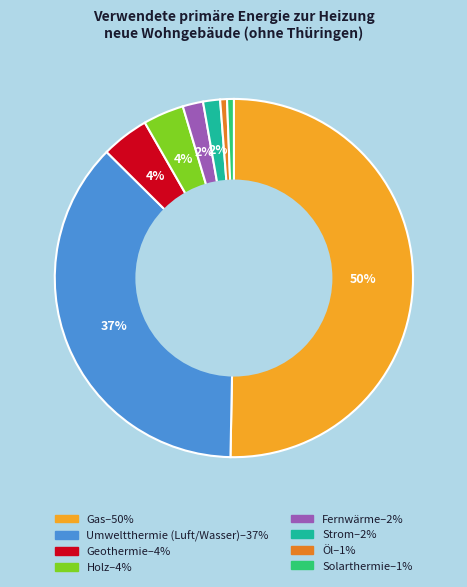

Which category accounts for the majority?

Gas